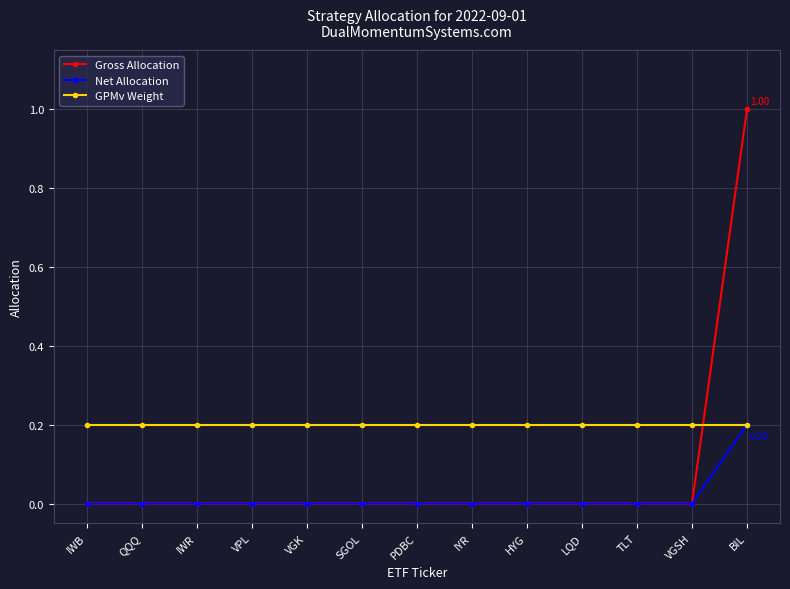

Which series has the largest range (max minus min)?

Gross Allocation